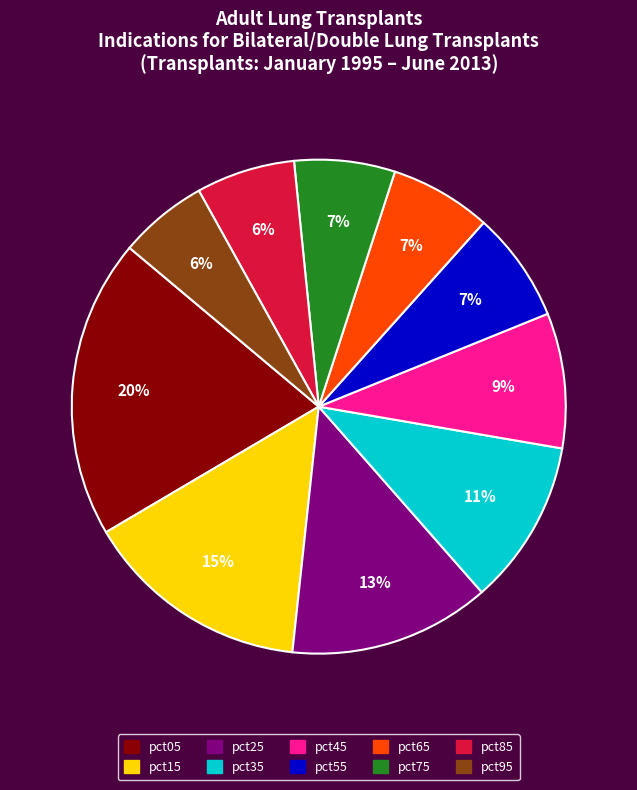

Is it true that pct05 is 32% of the pie?

False